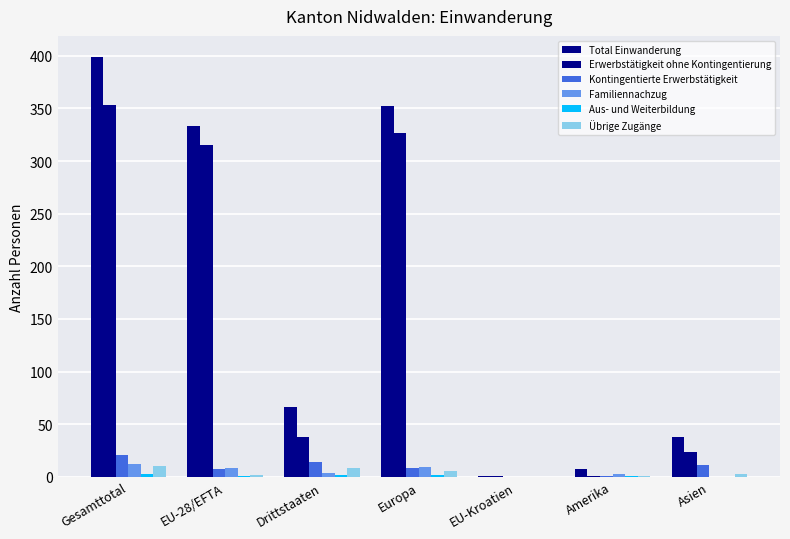

At which category is the sum across all series the highest?

Gesamttotal